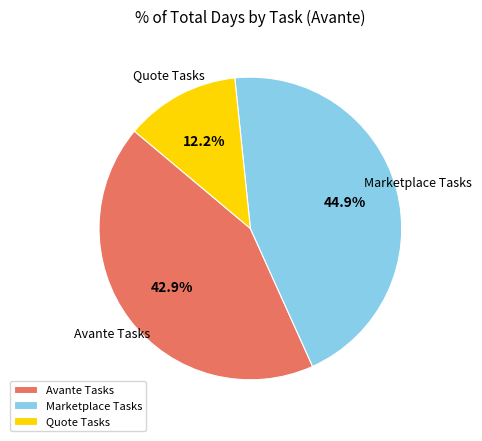

How many slices are in this pie chart?

3